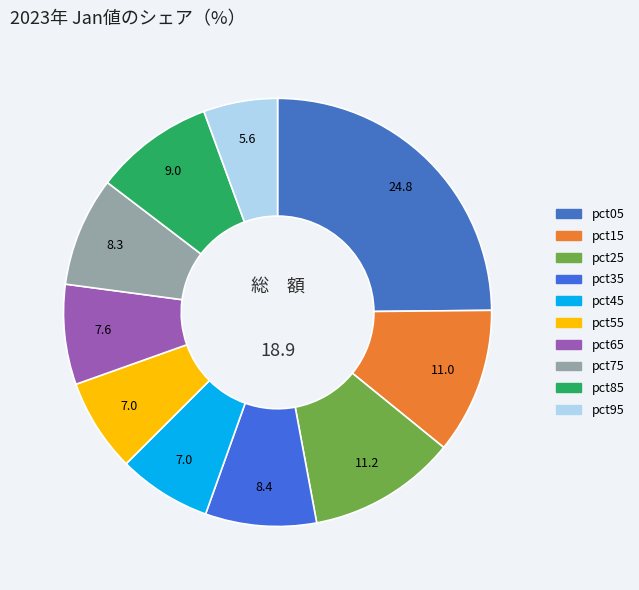

Which slice is the smallest?

pct95